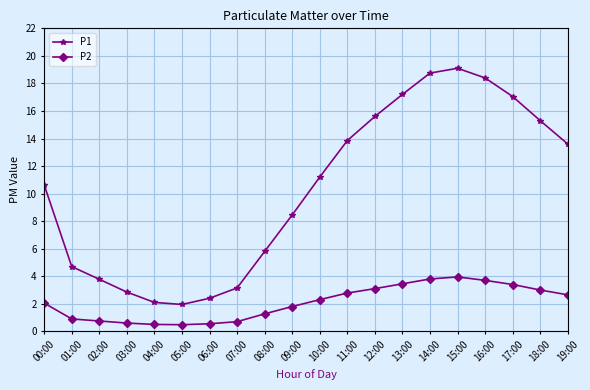

What is the average value of the P1 series?

10.3